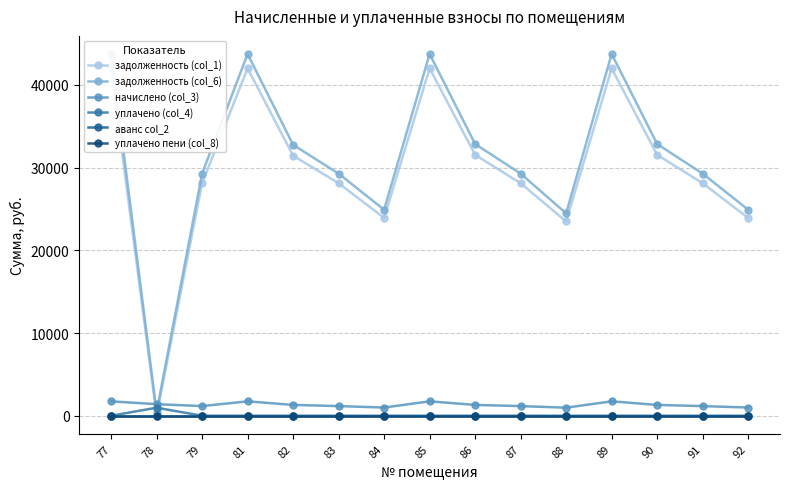

Is this an area chart (filled region under the line)?

No